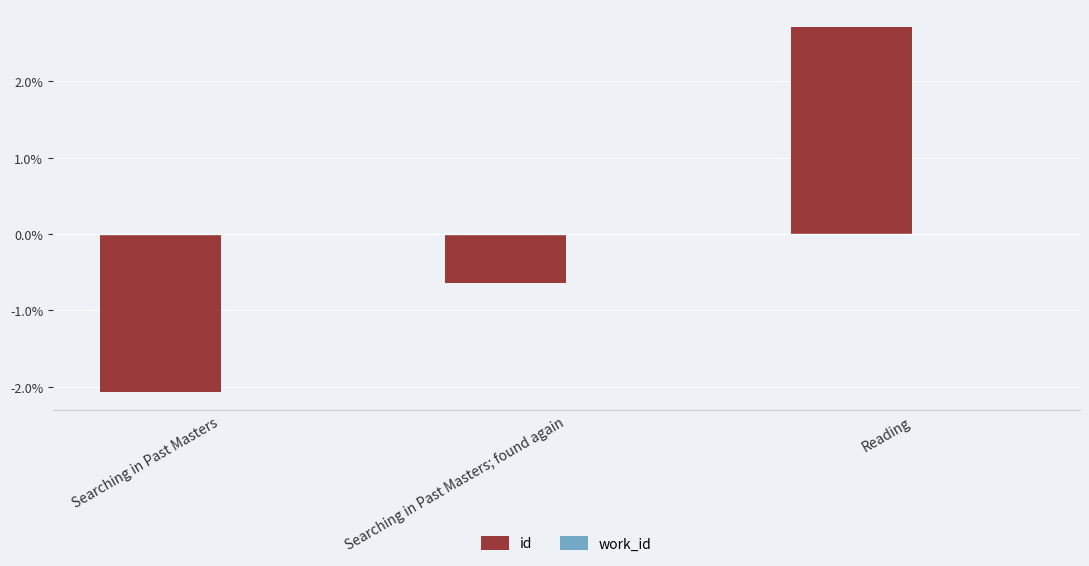

Between Searching in Past Masters; found again and Searching in Past Masters, which is larger?

Searching in Past Masters; found again